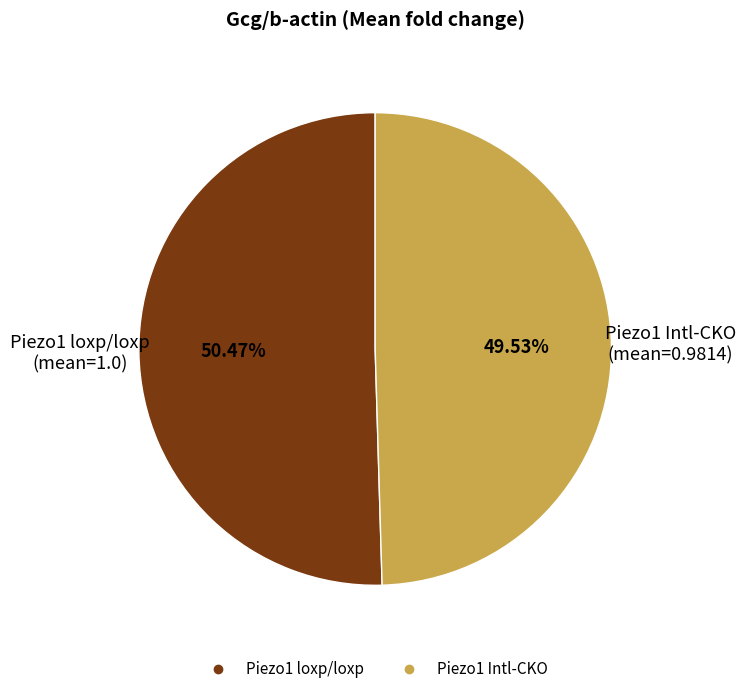

The Piezo1 loxp/loxp slice represents 41% of the pie. True or false?

False